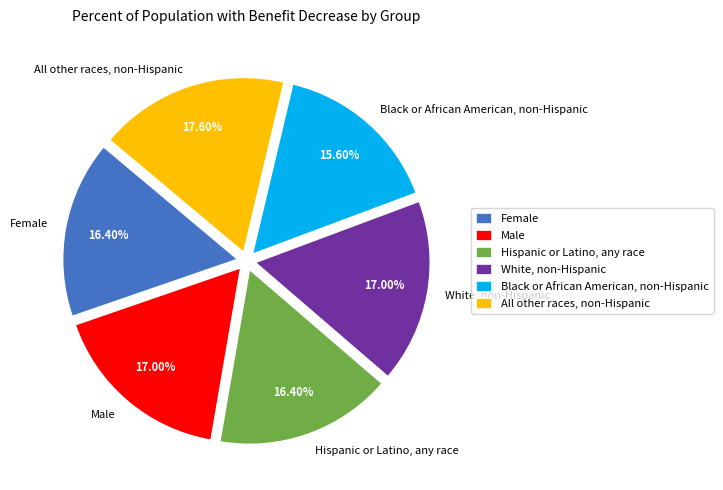

Is there a majority slice in this chart?

No